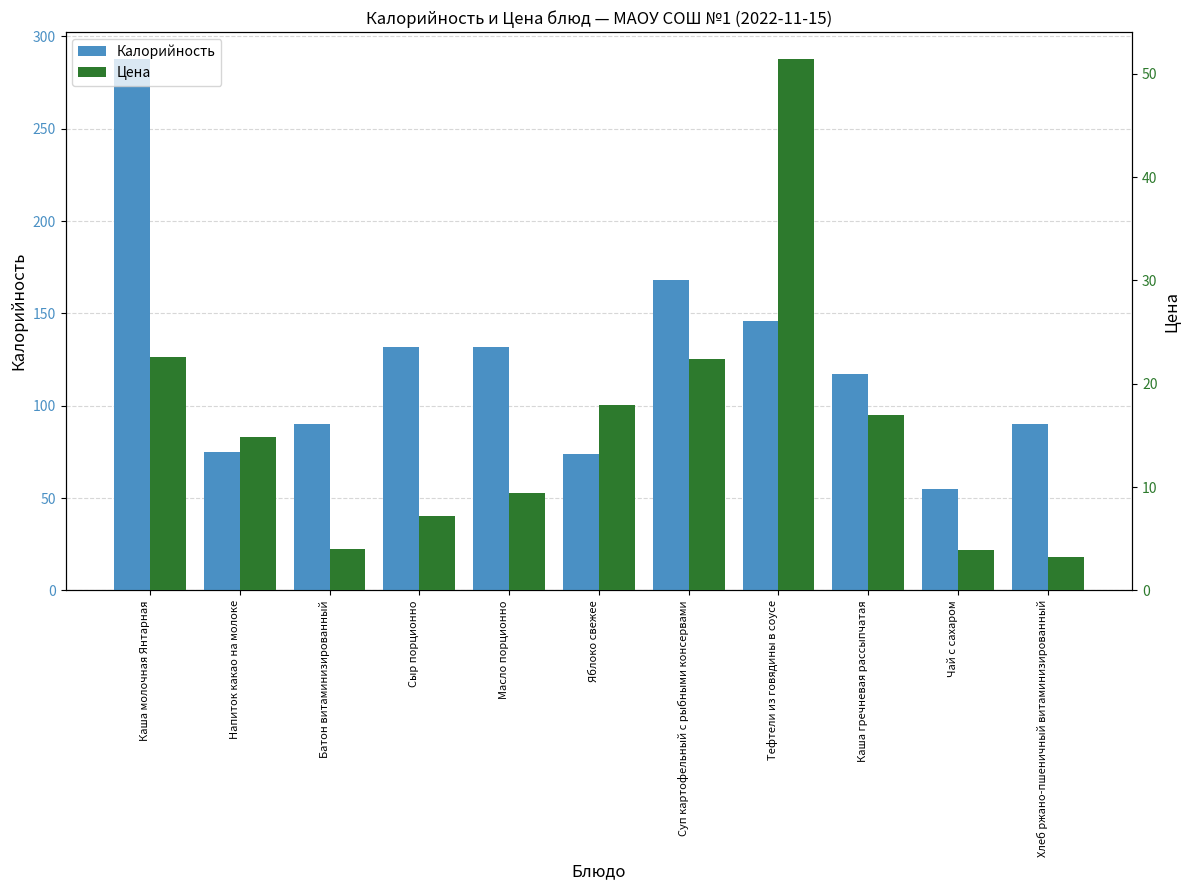

True or false: Калорийность has a value of 22.7 at Батон витаминизированный.

False